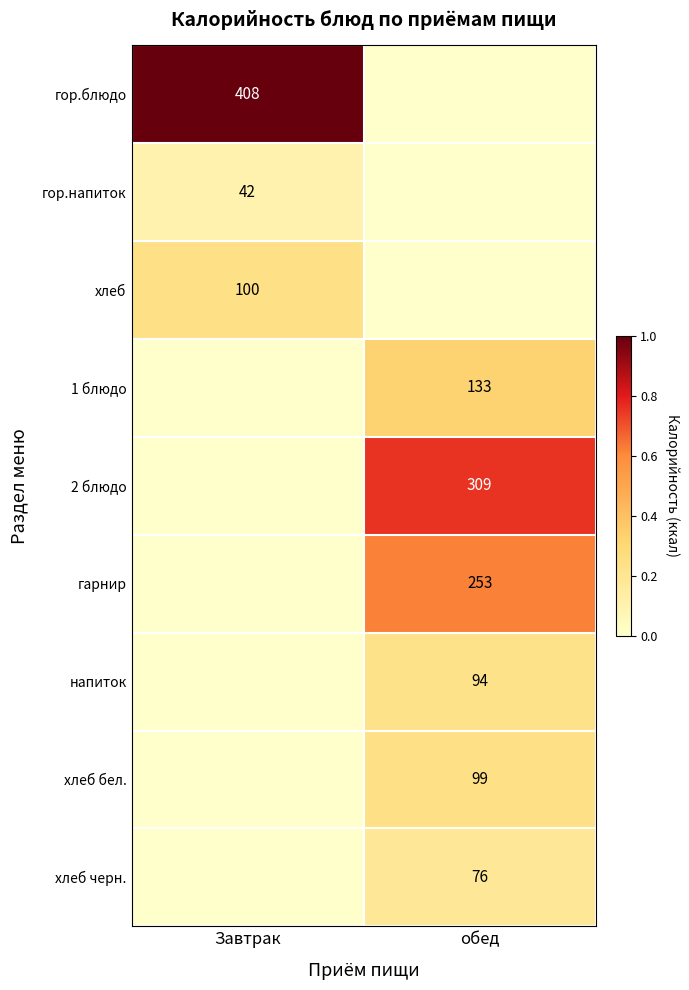

True or false: напиток has a value of 142 at обед.

False